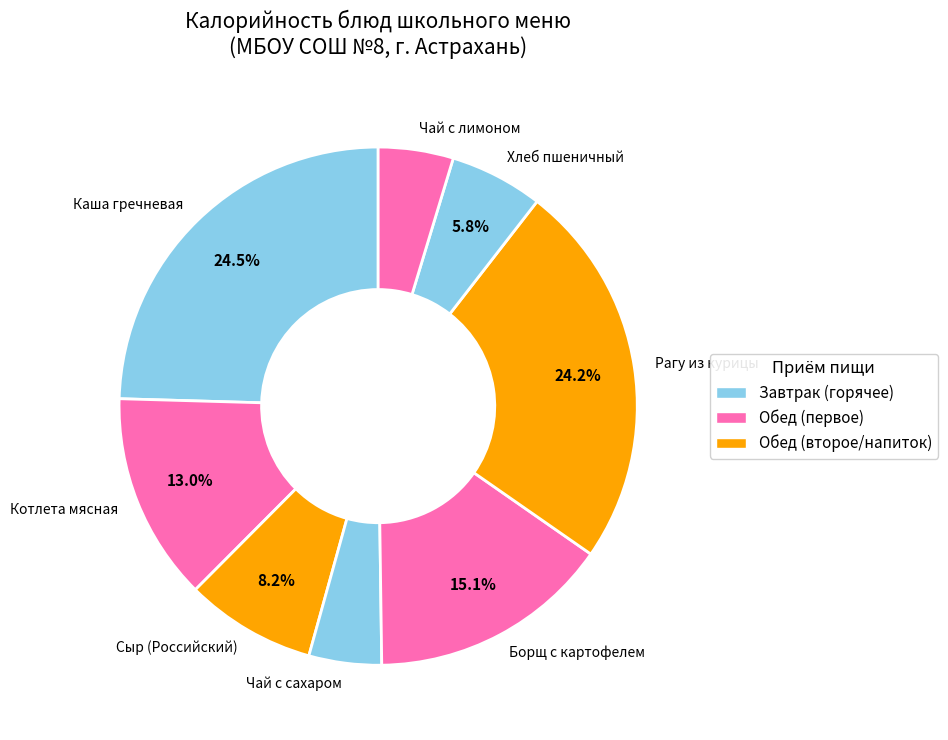

Does Котлета мясная represent more than half of the total?

No